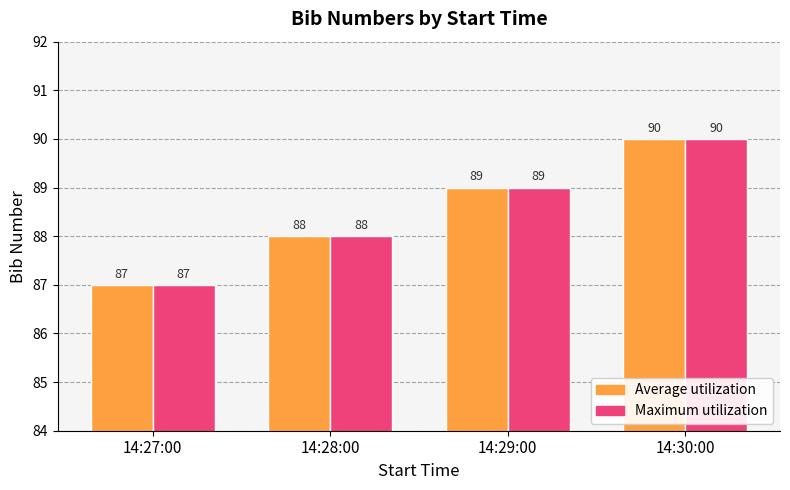

Is it true that Average utilization equals 88 at 14:28:00?

True